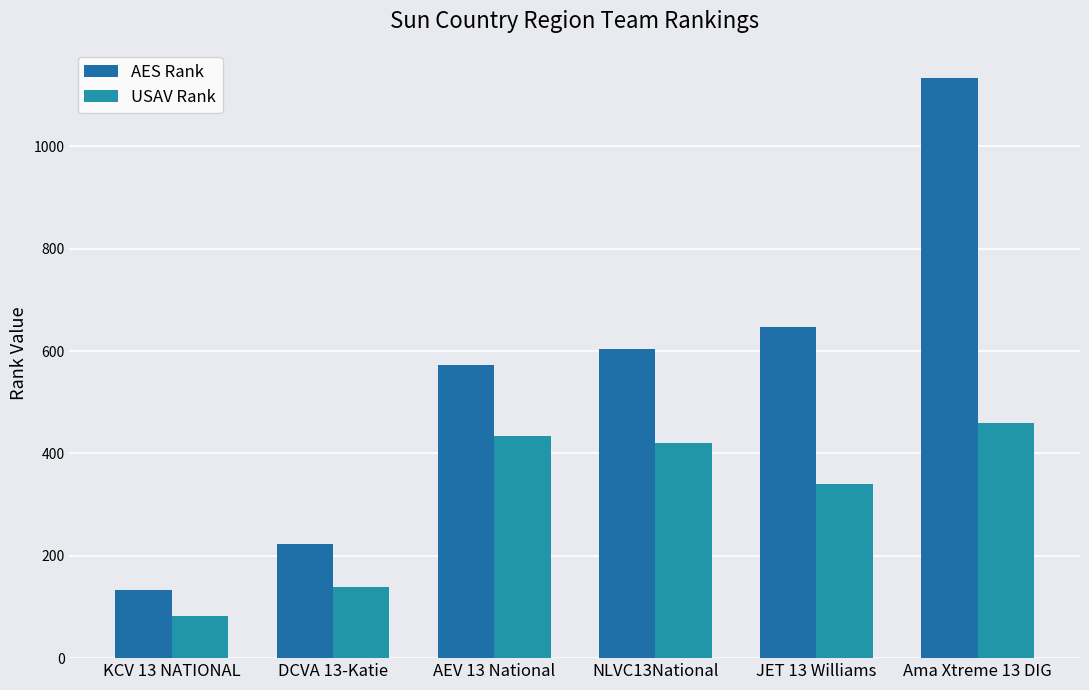

How many bars are there in each group?

2